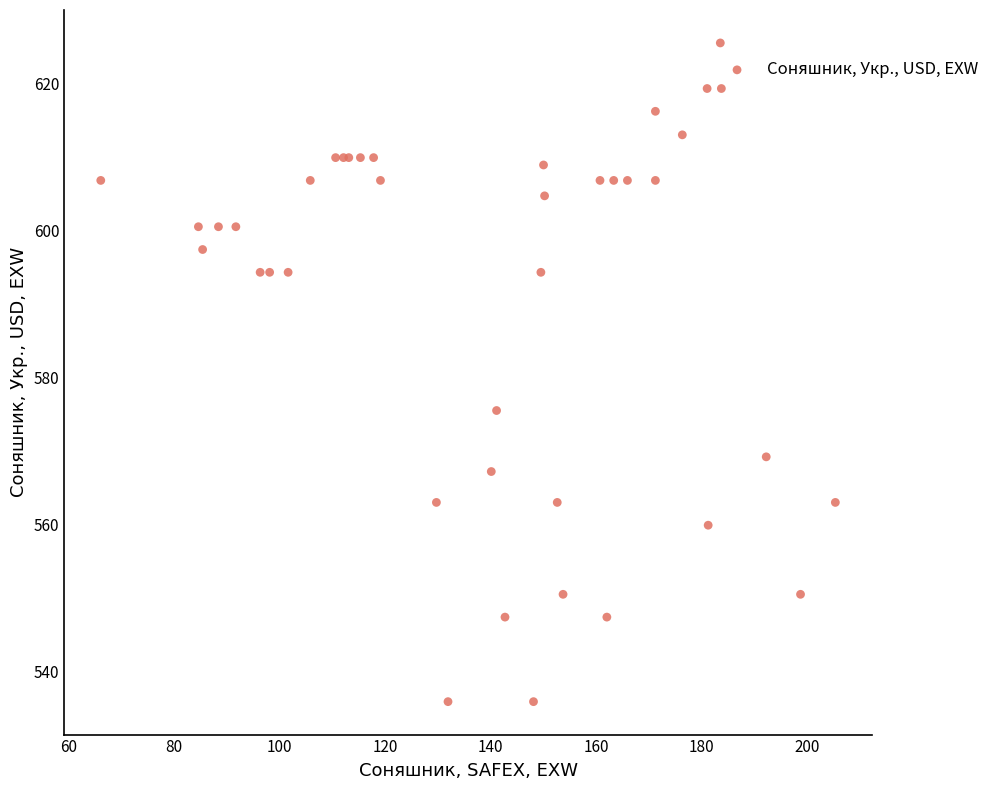

What Y value in the scatter plot is closest to 580?

575.5